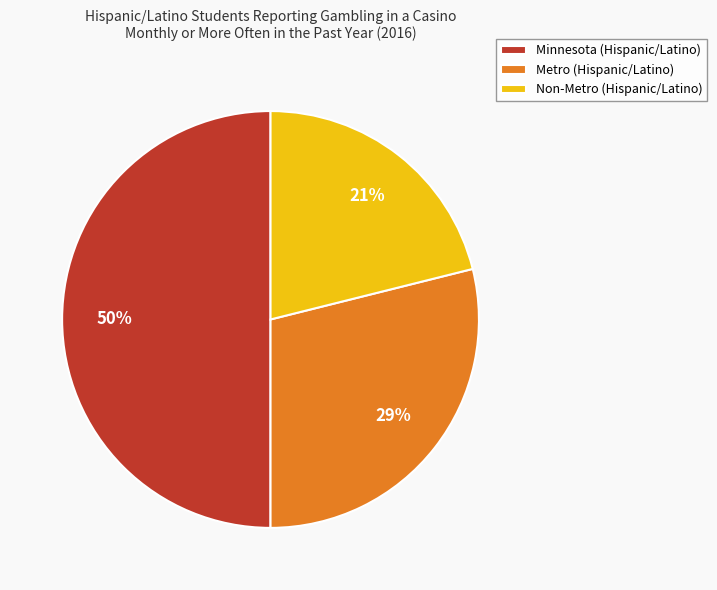

Is Metro the majority of the pie?

No